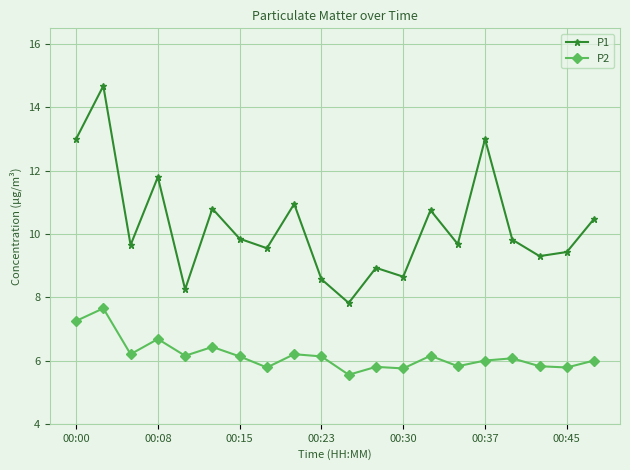

What is the value of the P2 point at the 4th from the left?

6.7